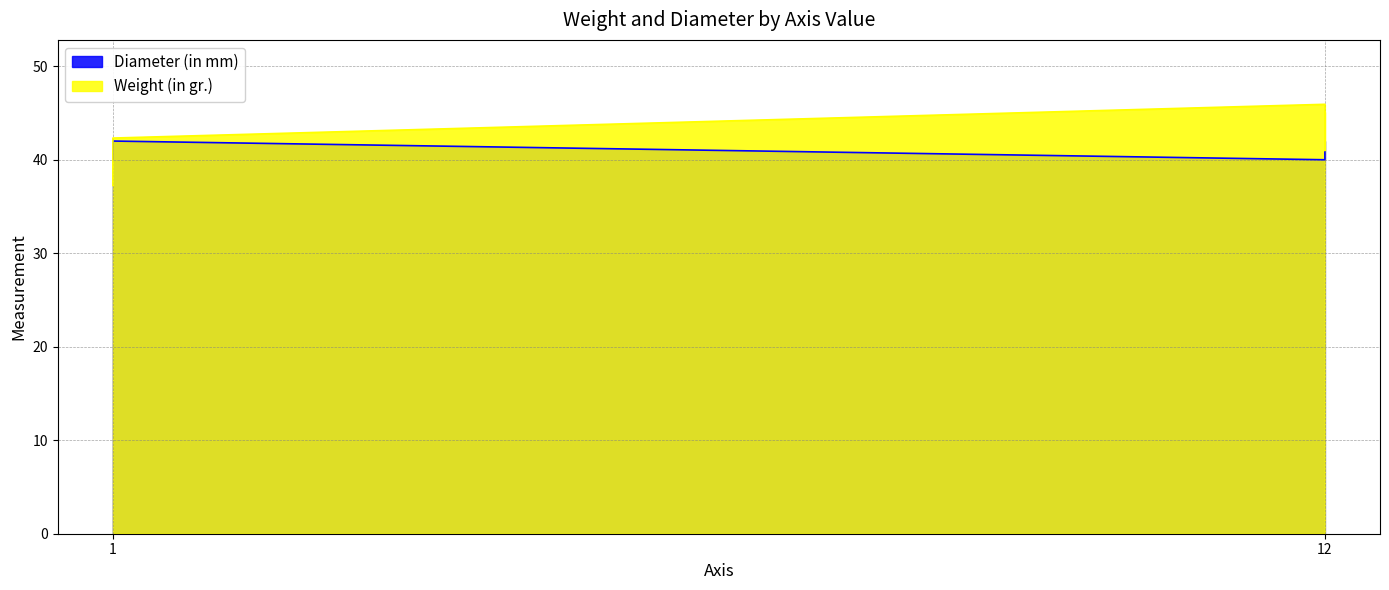

Is it true that Weight (in gr.) equals 45.9 at 12?

True